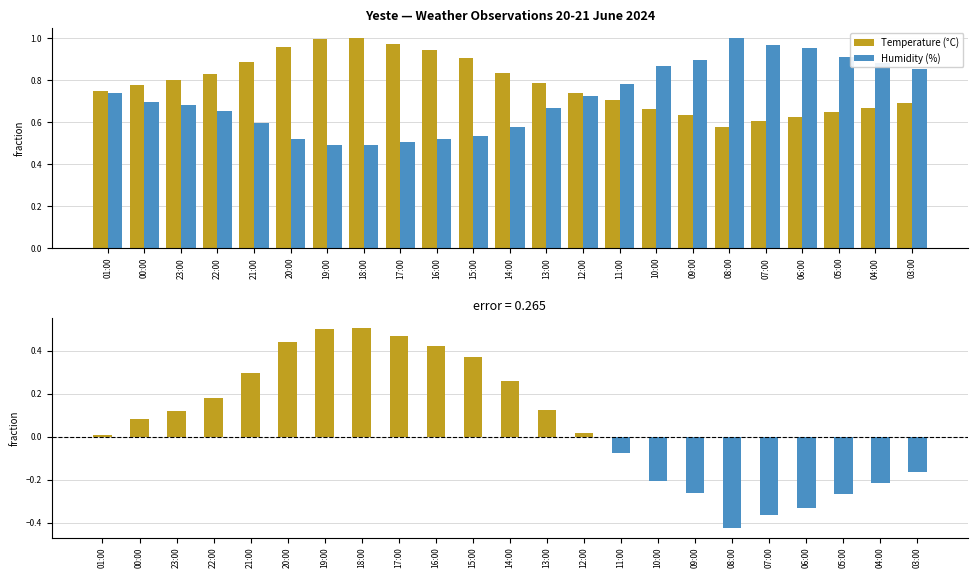

List the labels in order of Humidity (%) value, smallest first.

19:00, 18:00, 17:00, 20:00, 16:00, 15:00, 14:00, 21:00, 22:00, 13:00, 23:00, 00:00, 12:00, 01:00, 11:00, 03:00, 10:00, 04:00, 09:00, 05:00, 06:00, 07:00, 08:00